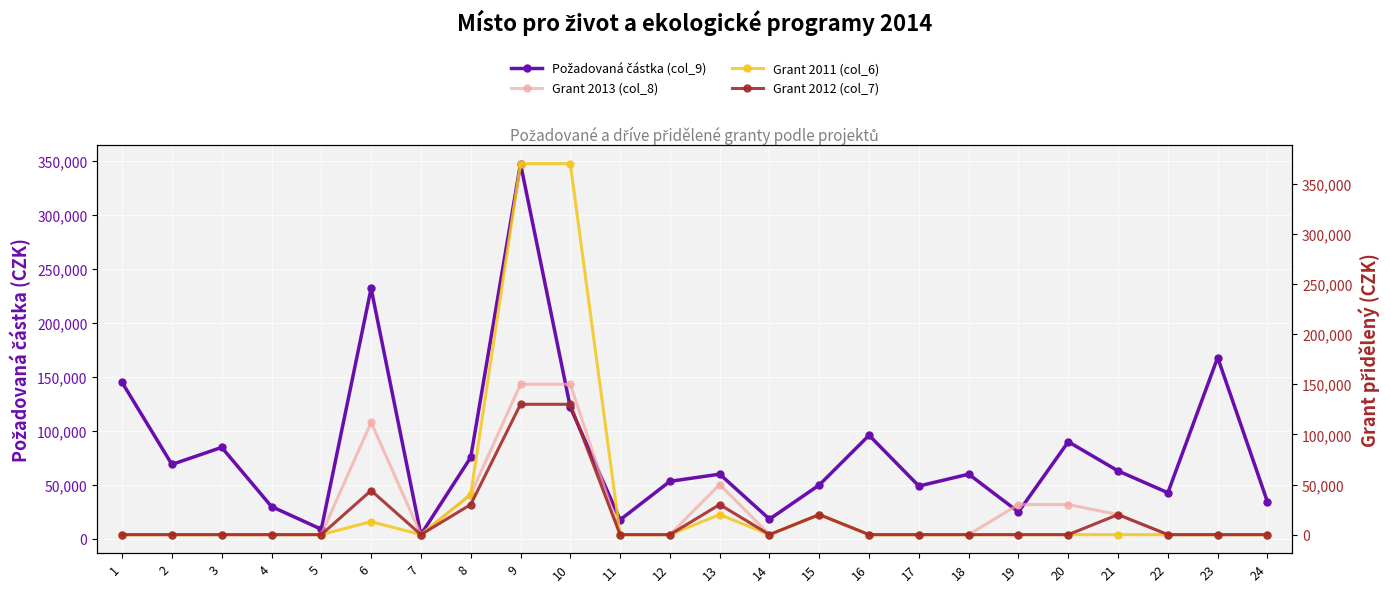

At which category is the sum across all series the highest?

9